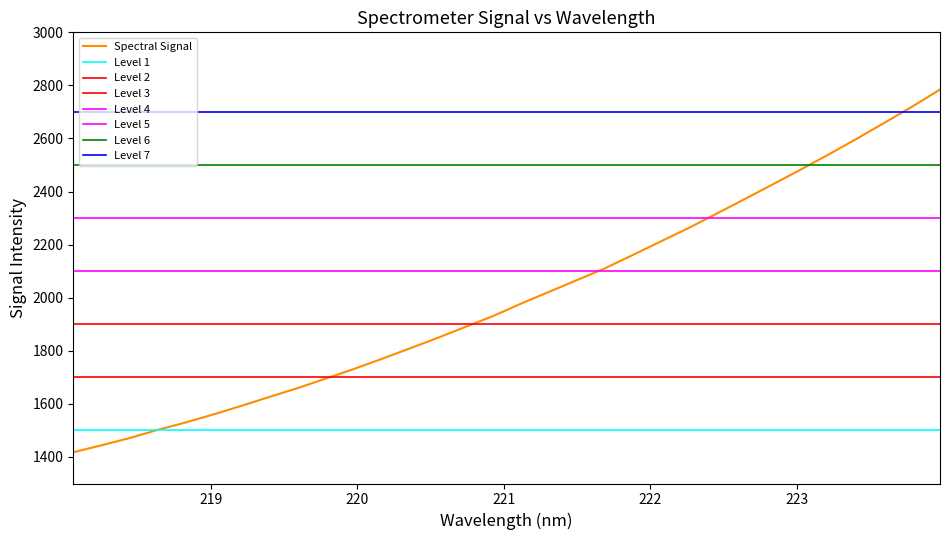

What is the value of the 15th point from the left?

1889.4